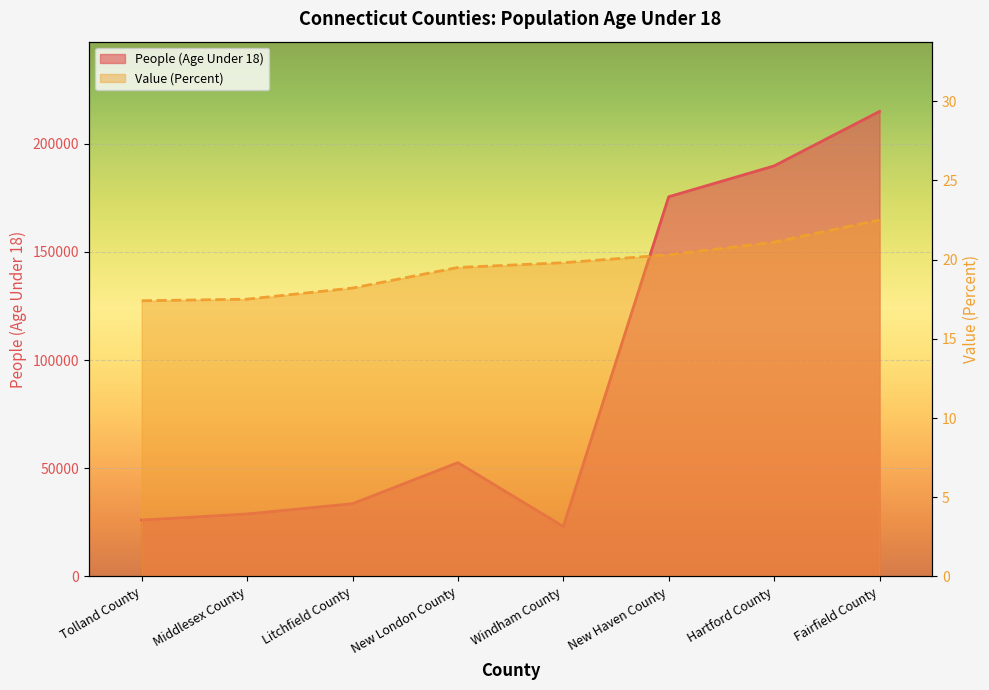

Is the value of Value (Percent) at Litchfield County greater than the value of People (Age Under 18) at New London County?

No